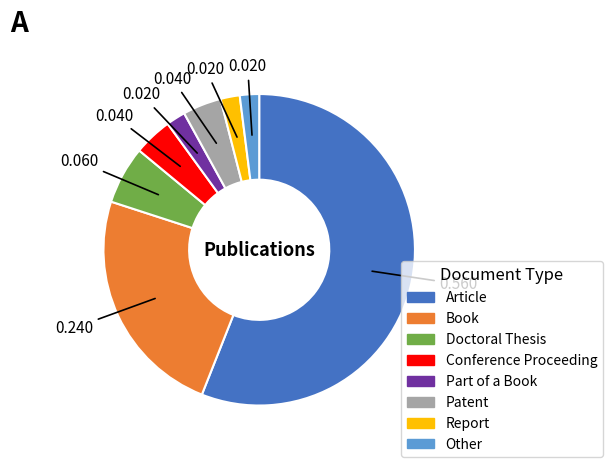

Count the number of slices in the pie.

8